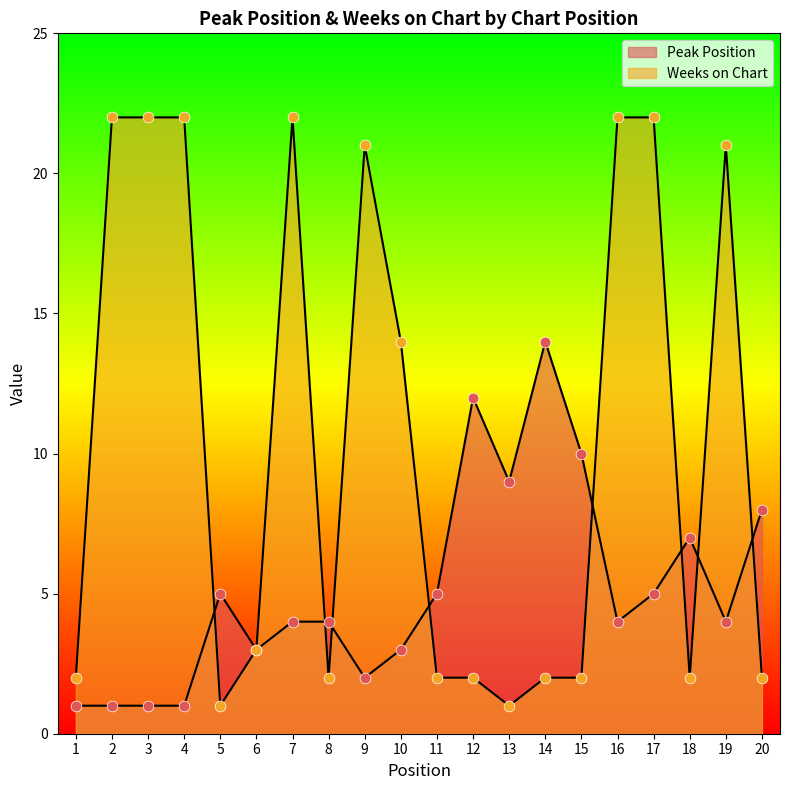

At which category is the sum across all series the highest?

17